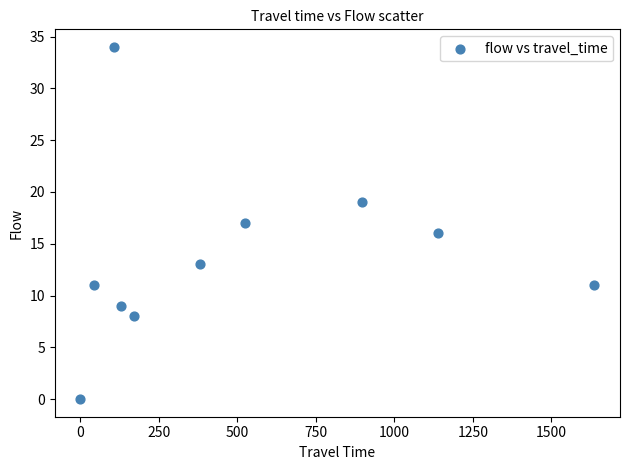

What is the range of X values (max minus min)?

1637